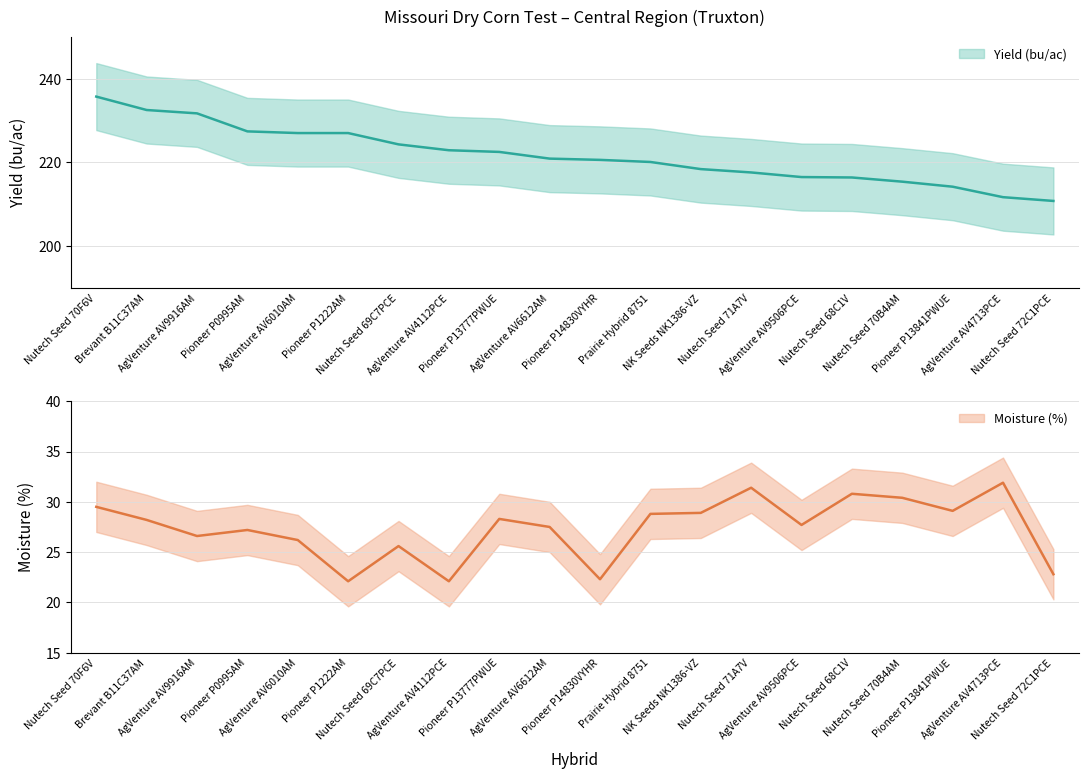

What is the difference between the Yield (bu/ac) values at AgVenture AV4112PCE and Nutech Seed 71A7V?

5.3